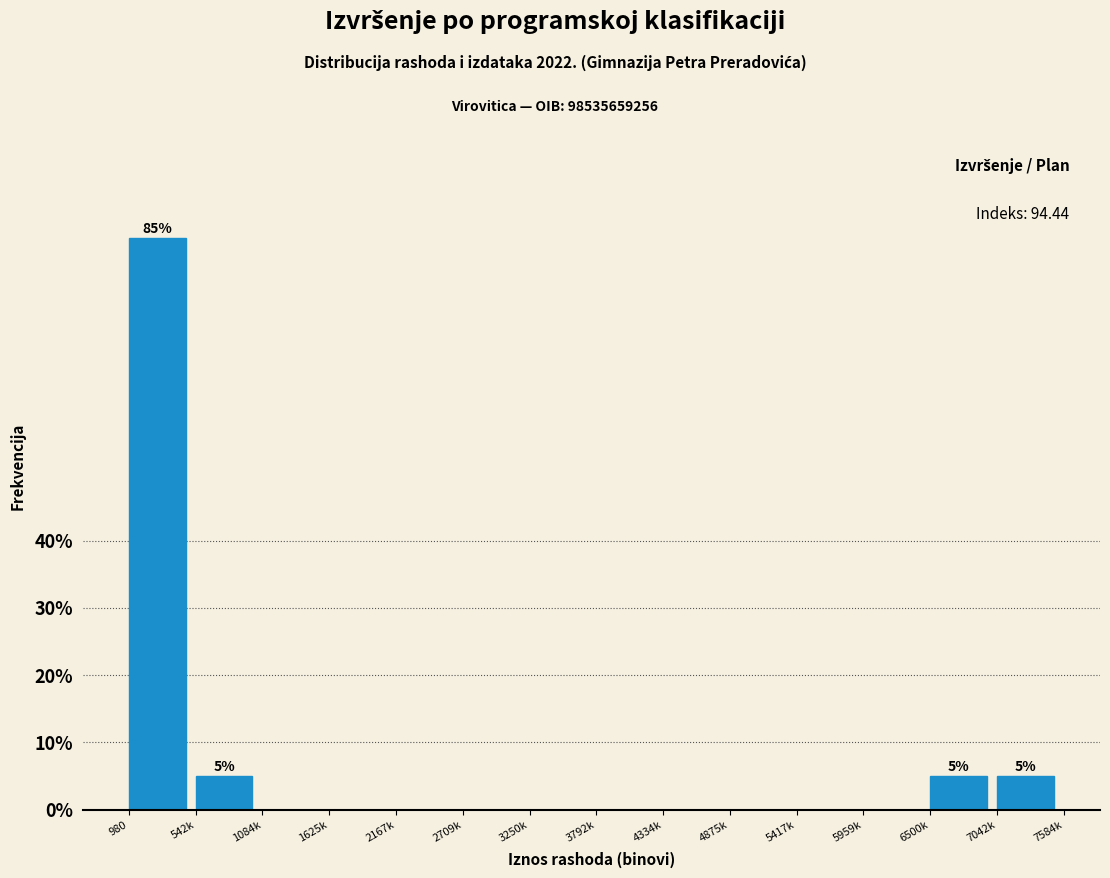

Reading right to left, what are all the values shown in this chart?

7042k=5	6500k=5	5959k=0	5417k=0	4875k=0	4334k=0	3792k=0	3250k=0	2709k=0	2167k=0	1625k=0	1084k=0	542k=5	980=85